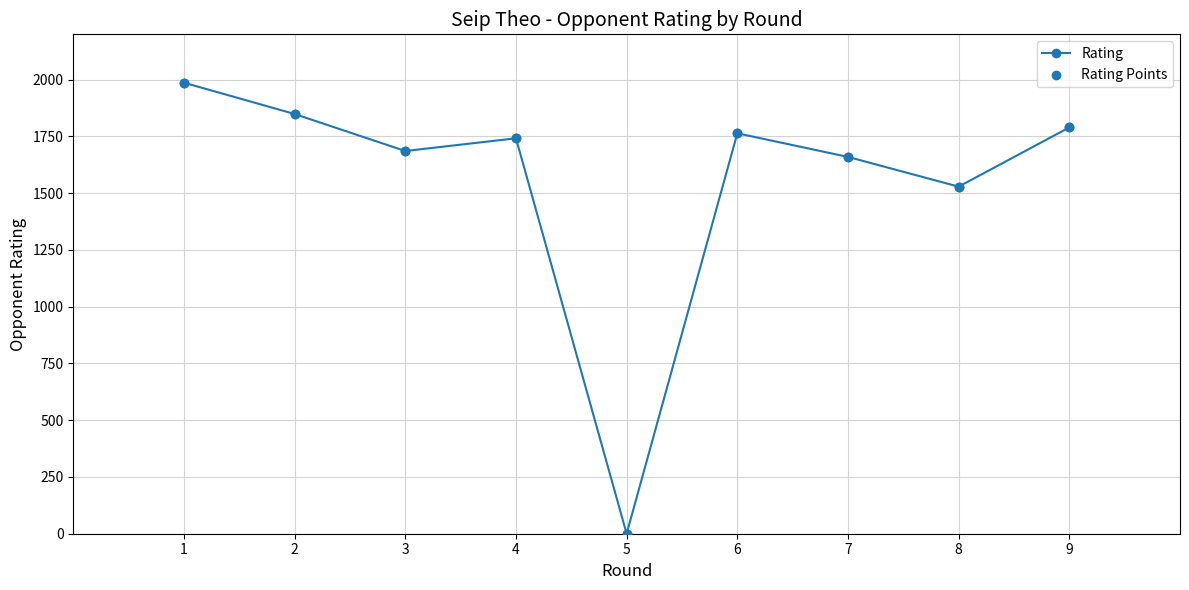

What is the change in value from 1 to 4?

-245